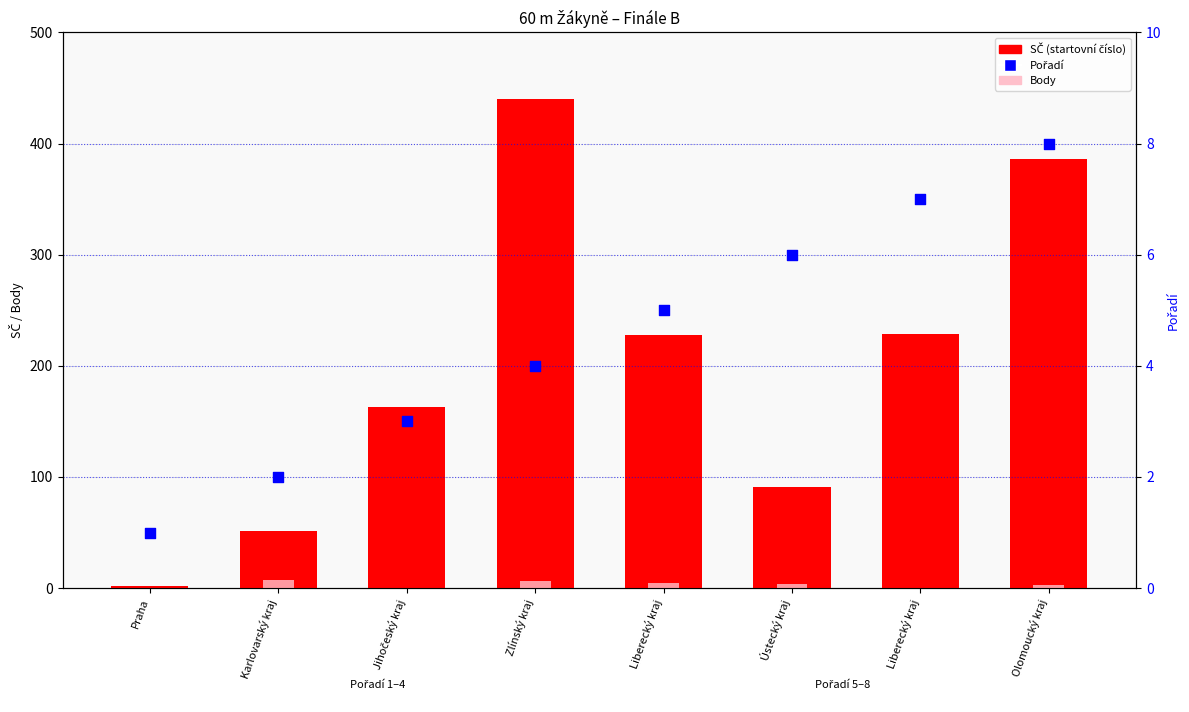

What is the total value across all series at Liberecký kraj?

238